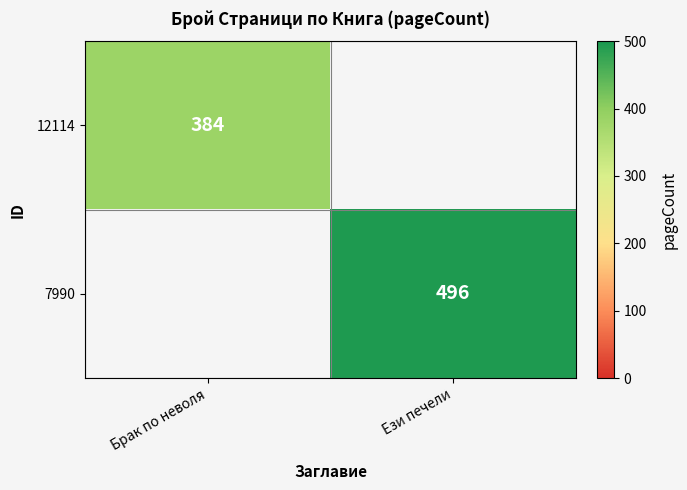

Which label corresponds to the largest value in the chart?

Ези печели